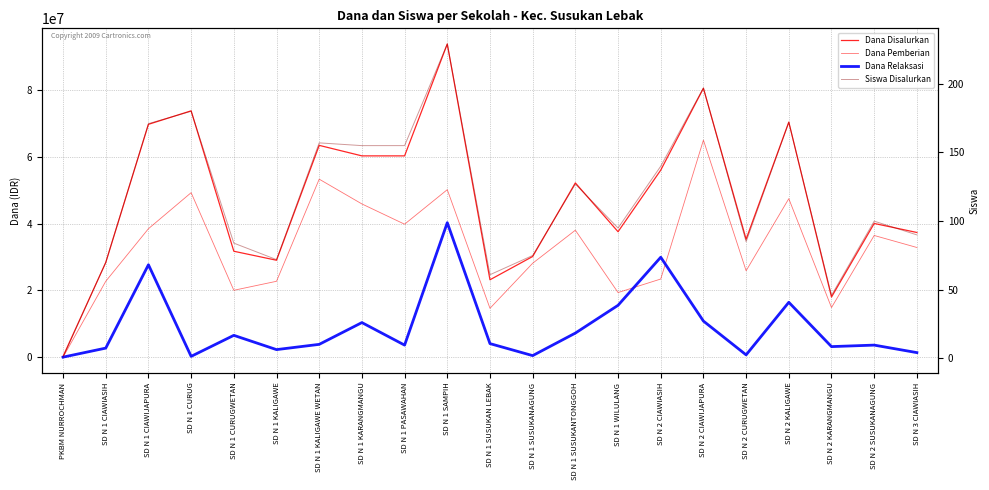

List the labels in order of Dana Pemberian value, largest first.

SD N 2 CIAWIJAPURA, SD N 1 KALIGAWE WETAN, SD N 1 SAMPIH, SD N 1 CURUG, SD N 2 KALIGAWE, SD N 1 KARANGMANGU, SD N 1 PASAWAHAN, SD N 1 CIAWIJAPURA, SD N 1 SUSUKANTONGGOH, SD N 2 SUSUKANAGUNG, SD N 3 CIAWIASIH, SD N 1 SUSUKANAGUNG, SD N 2 CURUGWETAN, SD N 2 CIAWIASIH, SD N 1 CIAWIASIH, SD N 1 KALIGAWE, SD N 1 CURUGWETAN, SD N 1 WILULANG, SD N 2 KARANGMANGU, SD N 1 SUSUKAN LEBAK, PKBM NURROCHMAN